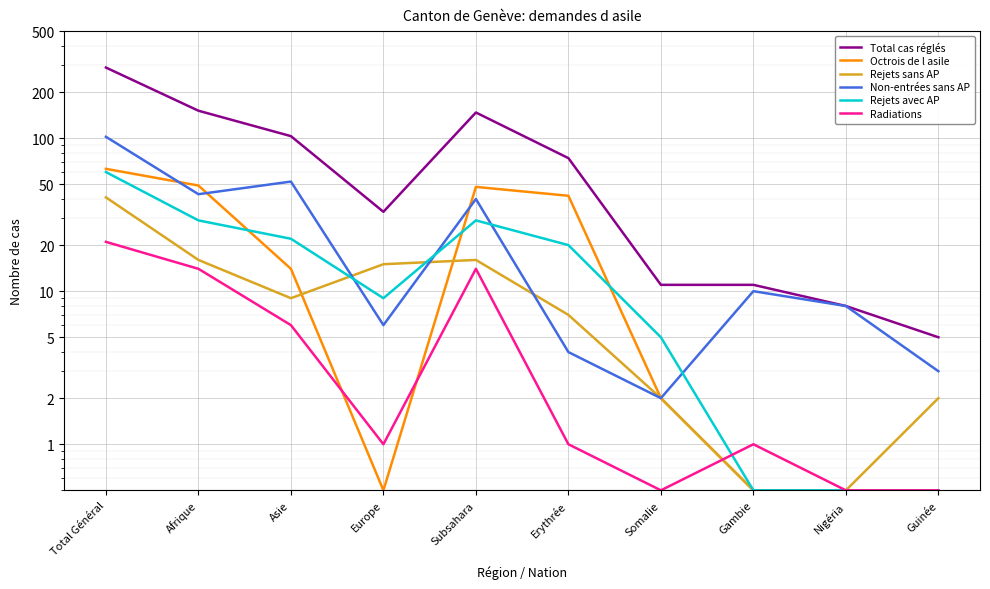

How many values in the Rejets avec AP series are below 20?

5